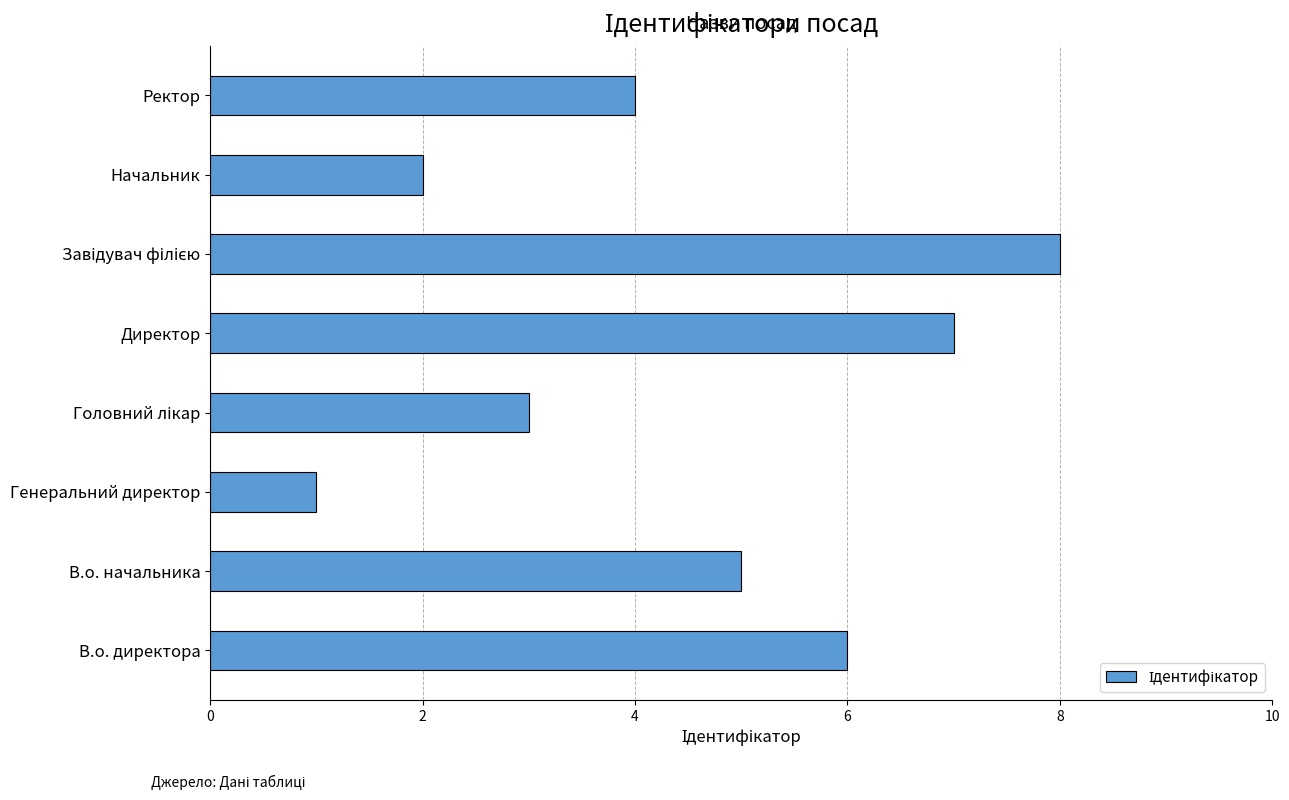

Does the chart contain stacked bars?

No